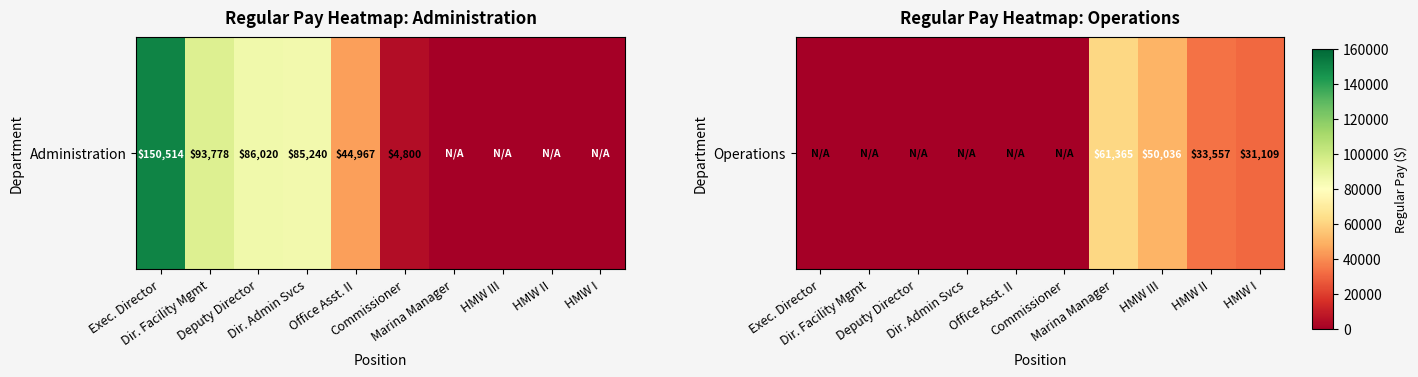

Reading left to right, what are all the values shown in this chart?

Exec. Director=0	Dir. Facility Mgmt=0	Deputy Director=0	Dir. Admin Svcs=0	Office Asst. II=0	Commissioner=0	Marina Manager=61365	HMW III=50036	HMW II=33557	HMW I=31109